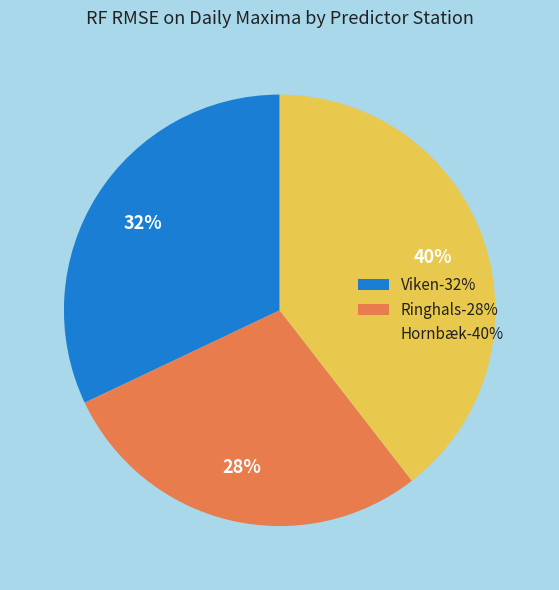

The Hornbæk slice represents 40% of the pie. True or false?

True